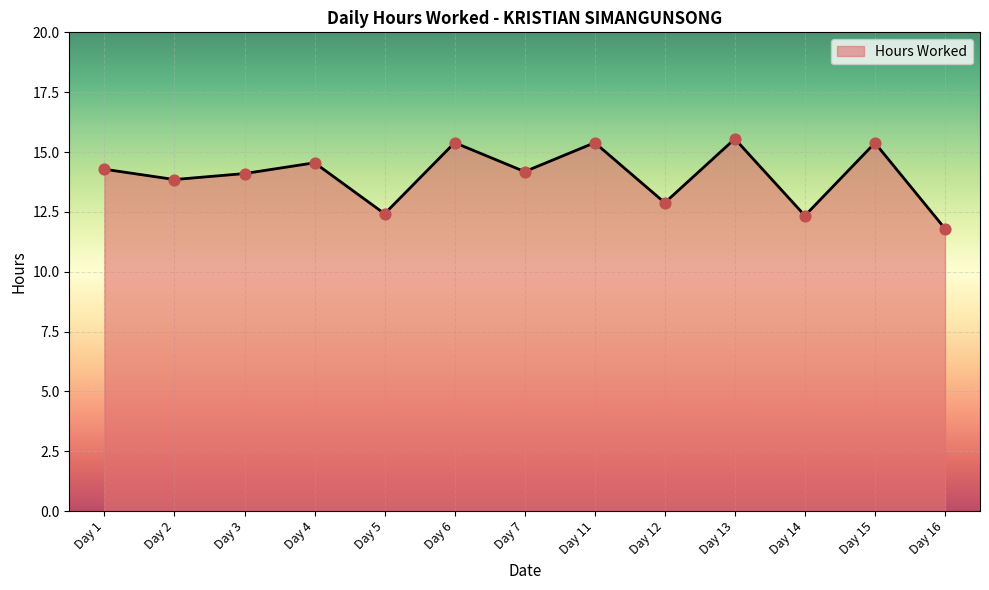

What is the change in value from Day 5 to Day 13?

+3.1